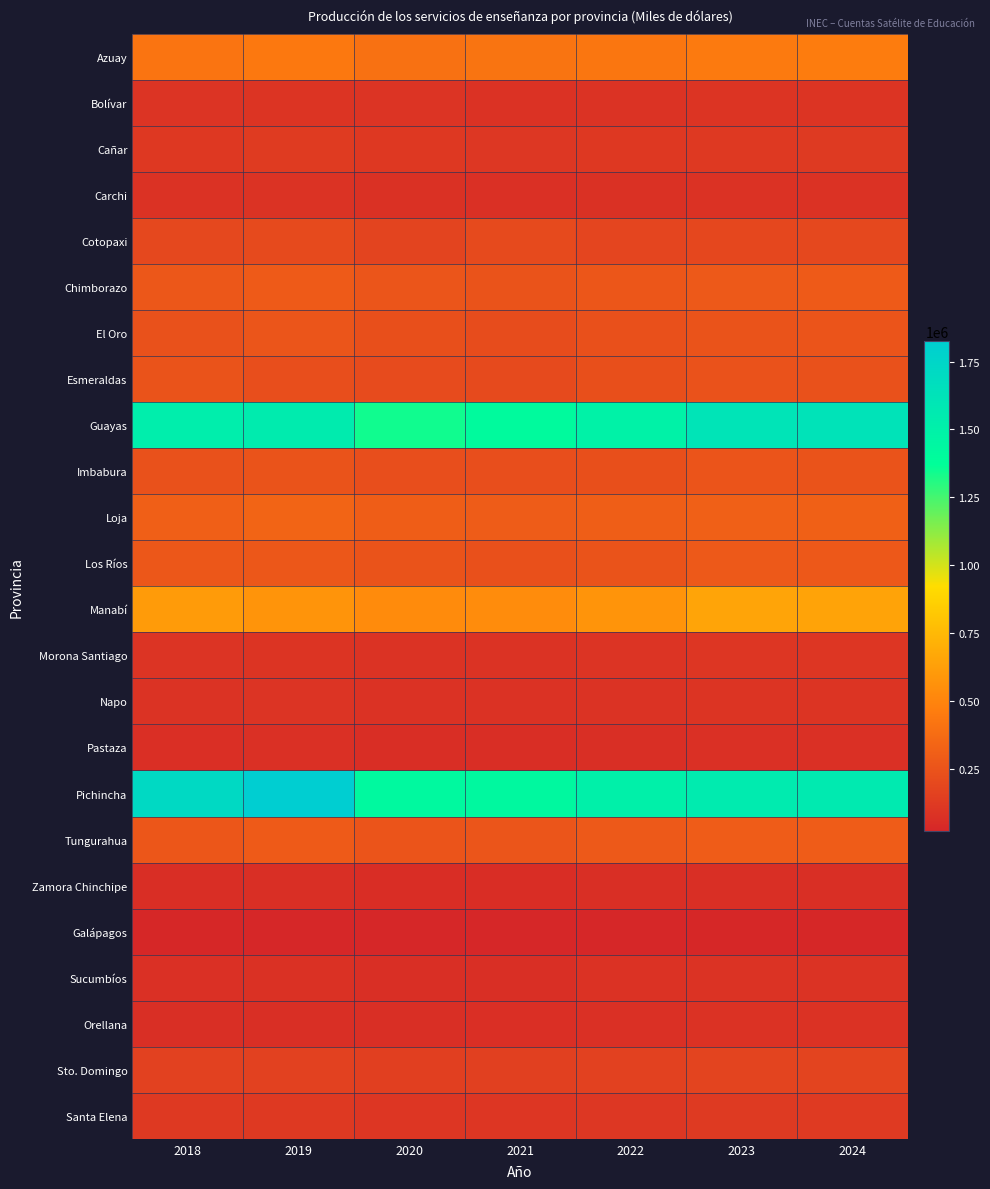

Reading left to right, extract all data points from this chart.

Azuay: 2018=418697	2019=440336	2020=401735	2021=417346	2022=425713	2023=448887	2024=457832
Bolívar: 2018=87100	2019=92831	2020=89617	2021=78072	2022=84884	2023=90118	2024=91955
Cañar: 2018=113195	2019=125458	2020=112048	2021=107294	2022=109814	2023=117429	2024=119722
Carchi: 2018=77844	2019=84282	2020=75297	2021=71924	2022=74752	2023=81025	2024=82046
Cotopaxi: 2018=191127	2019=201723	2020=171473	2021=204273	2022=174992	2023=187073	2024=189897
Chimborazo: 2018=272177	2019=284169	2020=256872	2021=248569	2022=262828	2023=277243	2024=284088
El Oro: 2018=241229	2019=259037	2020=228732	2021=216282	2022=234154	2023=251068	2024=255107
Esmeraldas: 2018=245389	2019=226641	2020=208887	2021=204797	2022=230347	2023=242462	2024=239585
Guayas: 2018=1525378	2019=1548903	2020=1343442	2021=1408637	2022=1485788	2023=1617638	2024=1627163
Imbabura: 2018=240484	2019=249285	2020=222288	2021=221903	2022=229089	2023=254439	2024=250793
Loja: 2018=312029	2019=334174	2020=298882	2021=294010	2022=307563	2023=314411	2024=315694
Los Ríos: 2018=269808	2019=270320	2020=245836	2021=232039	2022=249555	2023=277380	2024=275682
Manabí: 2018=611583	2019=576351	2020=531867	2021=536207	2022=574783	2023=650883	2024=648016
Morona Santiago: 2018=88172	2019=91112	2020=85427	2021=84377	2022=89819	2023=97797	2024=99445
Napo: 2018=85044	2019=88233	2020=81676	2021=79831	2022=83589	2023=91330	2024=93241
Pastaza: 2018=67476	2019=69267	2020=61148	2021=59704	2022=63244	2023=69009	2024=69946
Pichincha: 2018=1717693	2019=1824087	2020=1423730	2021=1426088	2022=1502472	2023=1551552	2024=1559626
Tungurahua: 2018=262793	2019=283930	2020=255446	2021=260023	2022=279116	2023=295009	2024=294572
Zamora Chinchipe: 2018=60494	2019=64265	2020=55415	2021=57799	2022=62253	2023=65054	2024=64249
Galápagos: 2018=24345	2019=22392	2020=19535	2021=19914	2022=20304	2023=23434	2024=23756
Sucumbíos: 2018=71878	2019=73027	2020=63369	2021=63887	2022=76997	2023=84728	2024=83864
Orellana: 2018=61947	2019=63745	2020=64405	2021=67155	2022=69203	2023=77399	2024=76010
Sto. Domingo: 2018=158256	2019=155788	2020=147416	2021=150554	2022=154137	2023=174173	2024=174550
Santa Elena: 2018=115490	2019=116688	2020=100525	2021=97936	2022=105784	2023=119685	2024=121824